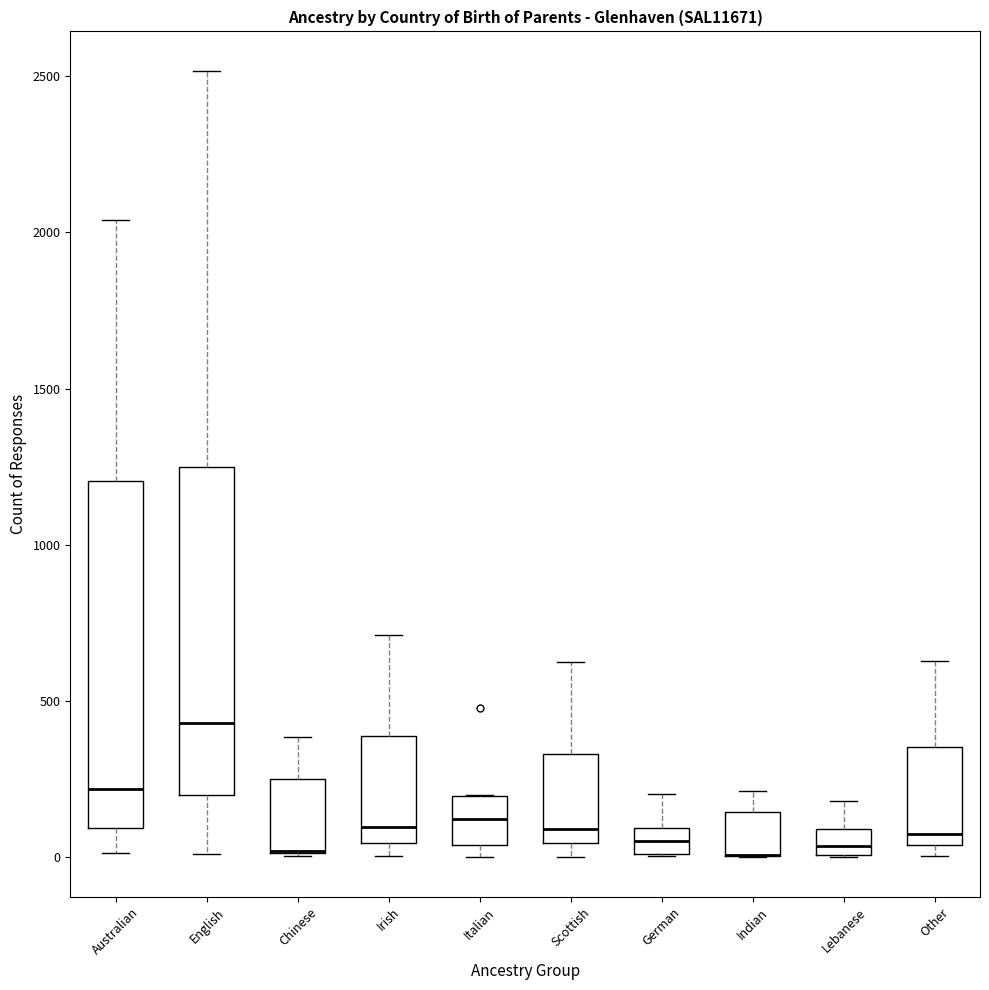

Which box is the tallest, from its lower edge to its upper edge?

Australian